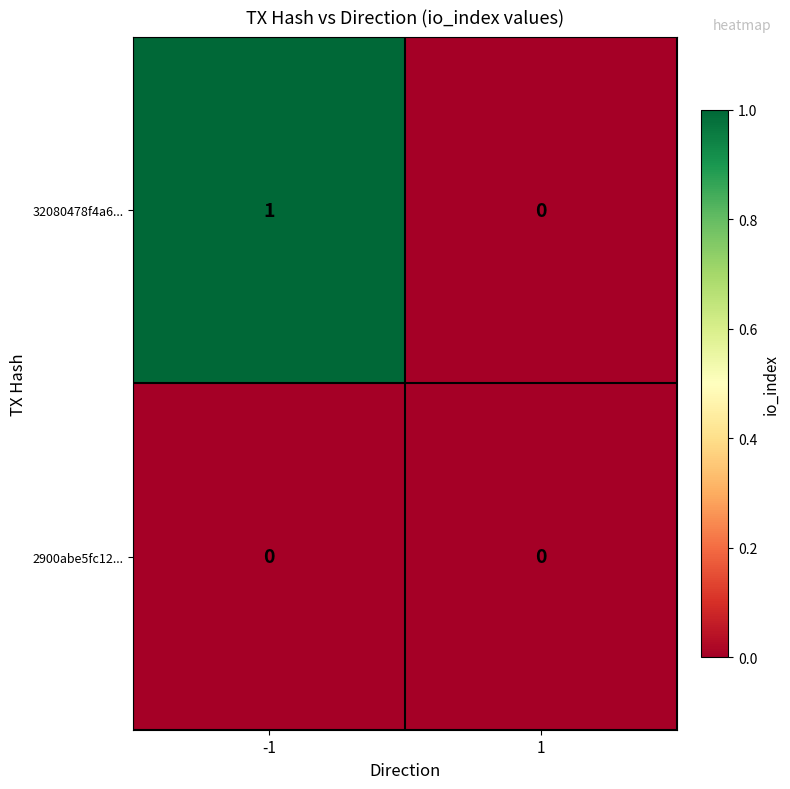

Which series has the largest total across all categories?

32080478f4a6...